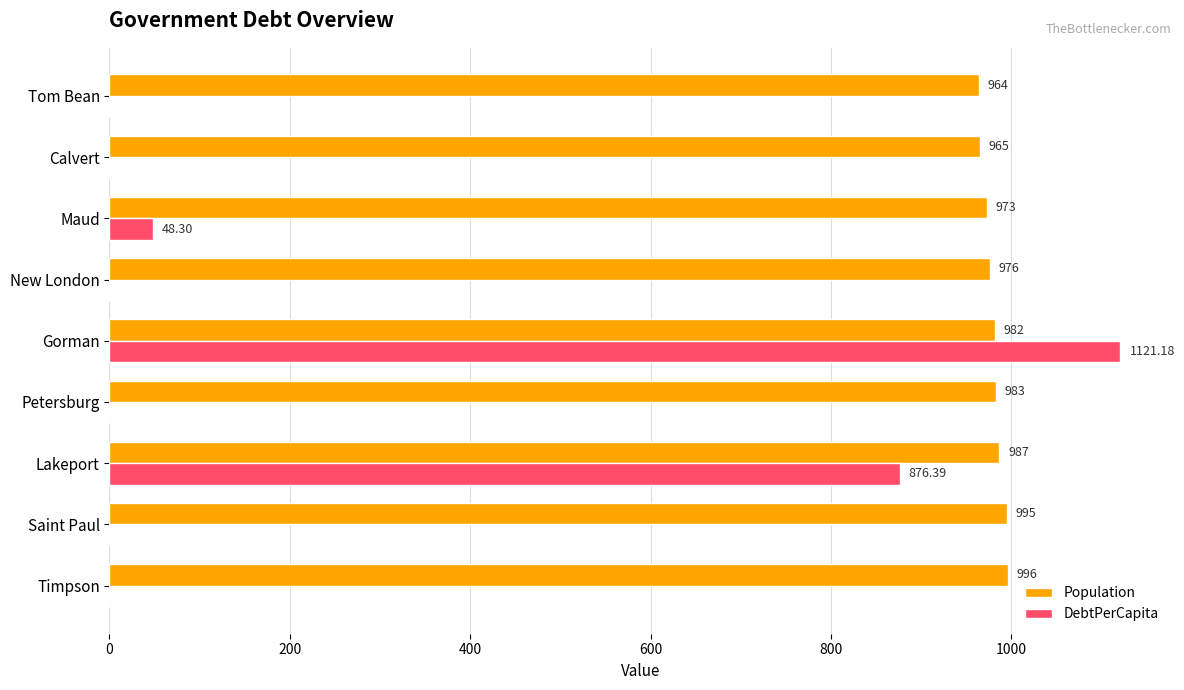

What are all the series names shown in the legend?

Population, DebtPerCapita